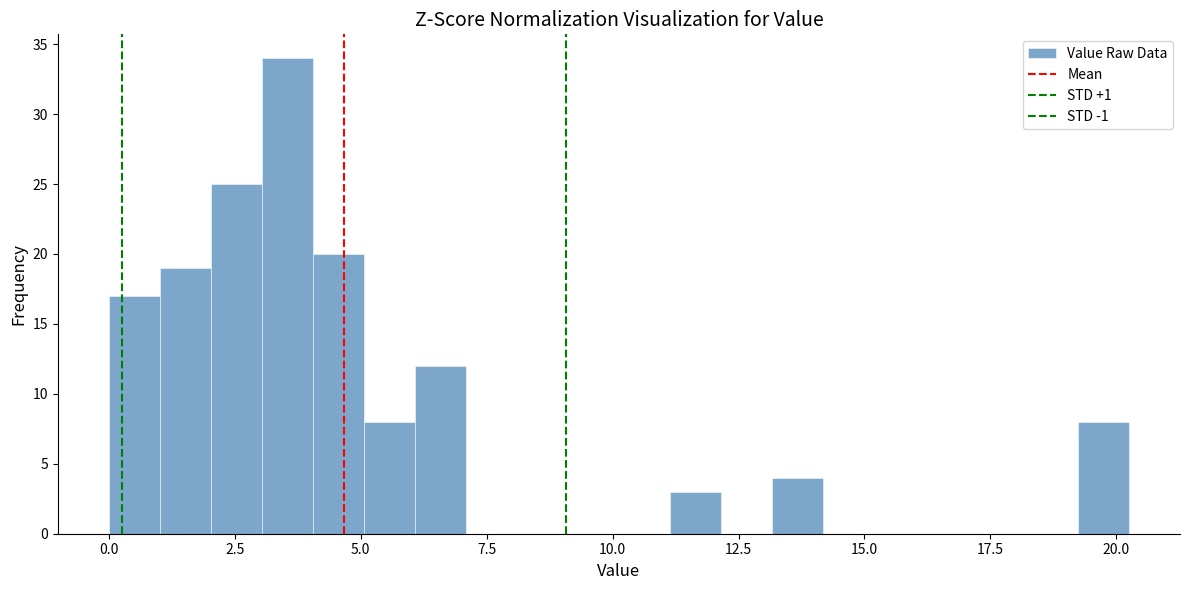

Read against the x-axis, roughly where is the centre of the tallest bar?

3.5